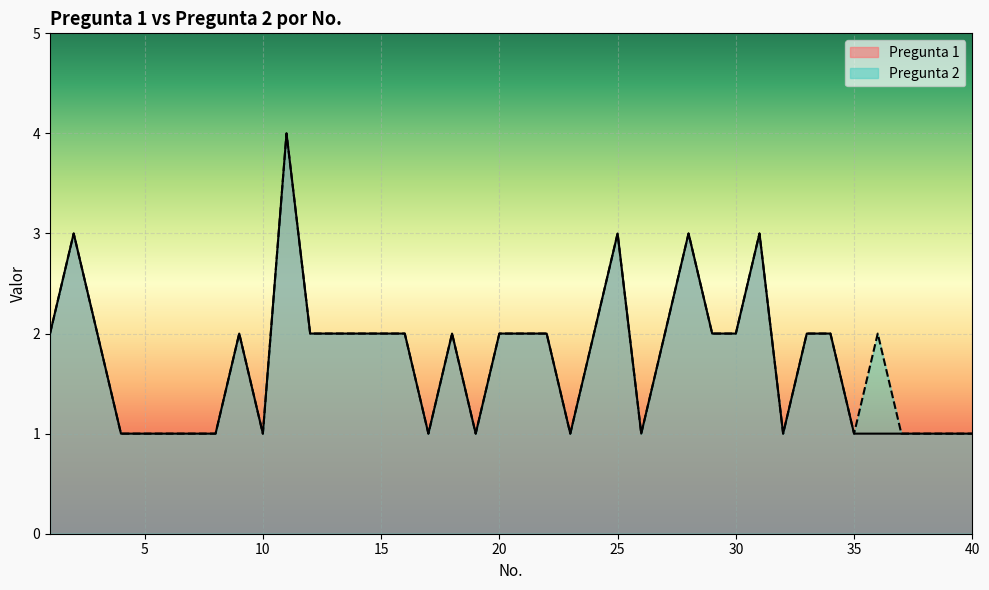

Where does the Pregunta 1 series first go above 2?

2